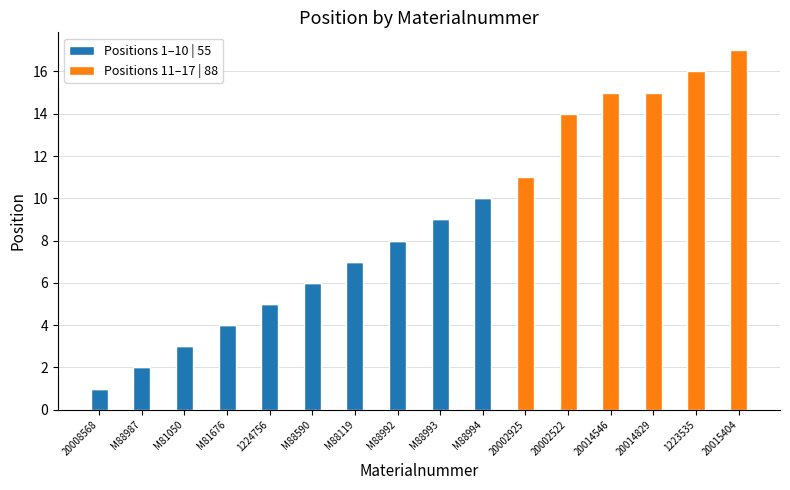

At which label does Positions 1–10 | 55 reach its peak?

M88994